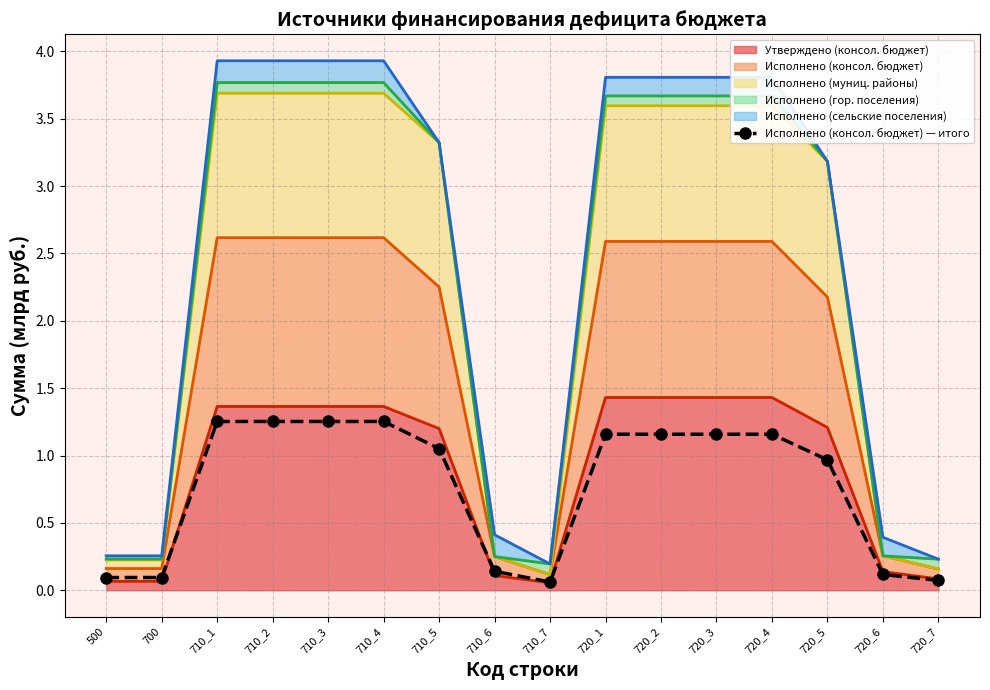

What is the difference between the values at 710_6 and 720_4?

1.0